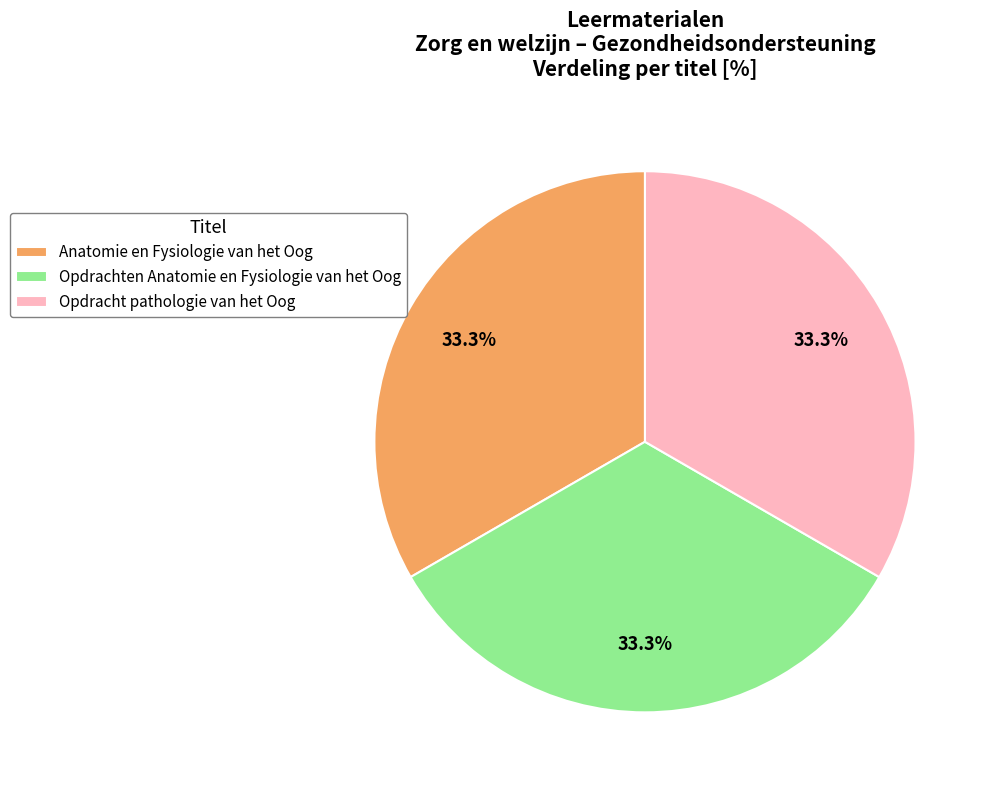

What percentage is the Opdracht pathologie van het Oog slice, to the nearest percent?

33%